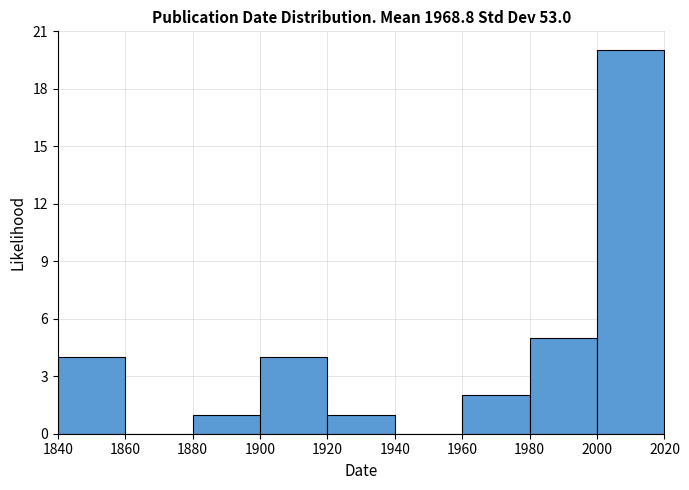

Over which range of the x-axis is the bar tallest?

2000 to 2020